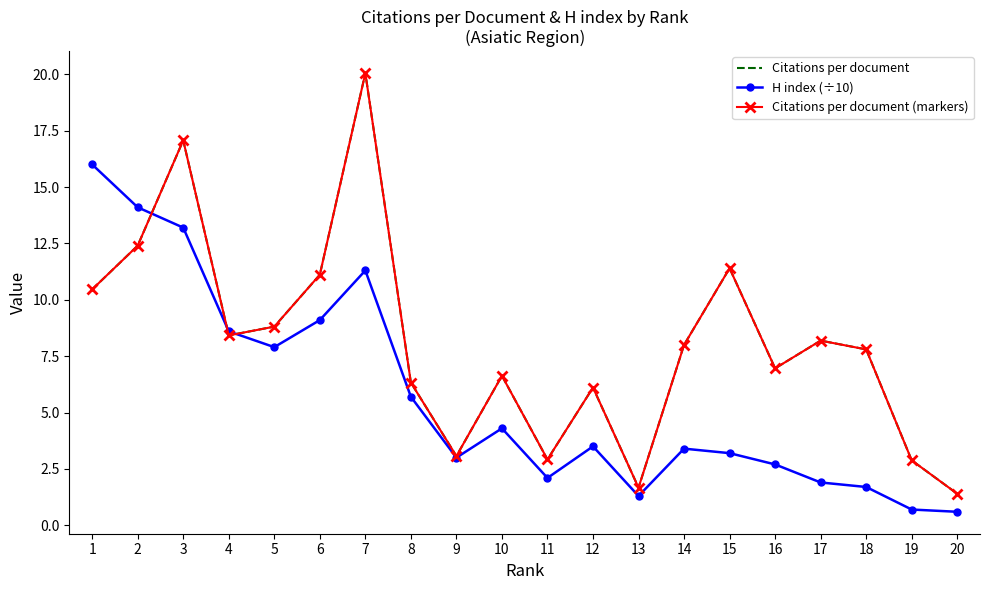

What is the value of the Citations per document point at the 18th from the left?

7.8